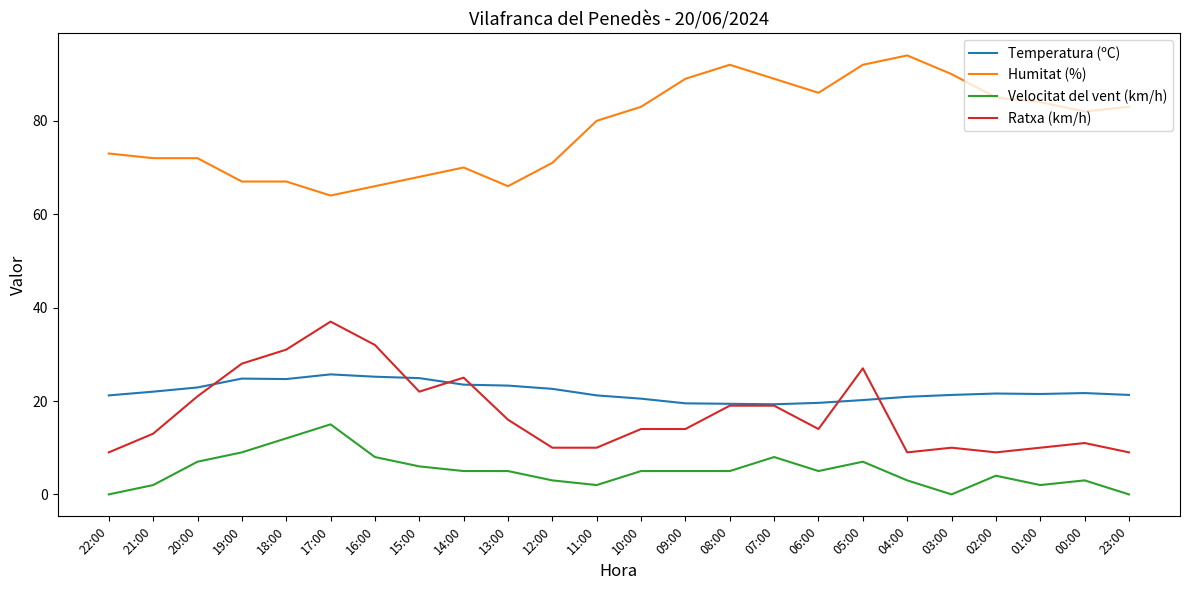

Which series changed the most between 12:00 and 09:00?

Humitat (%)